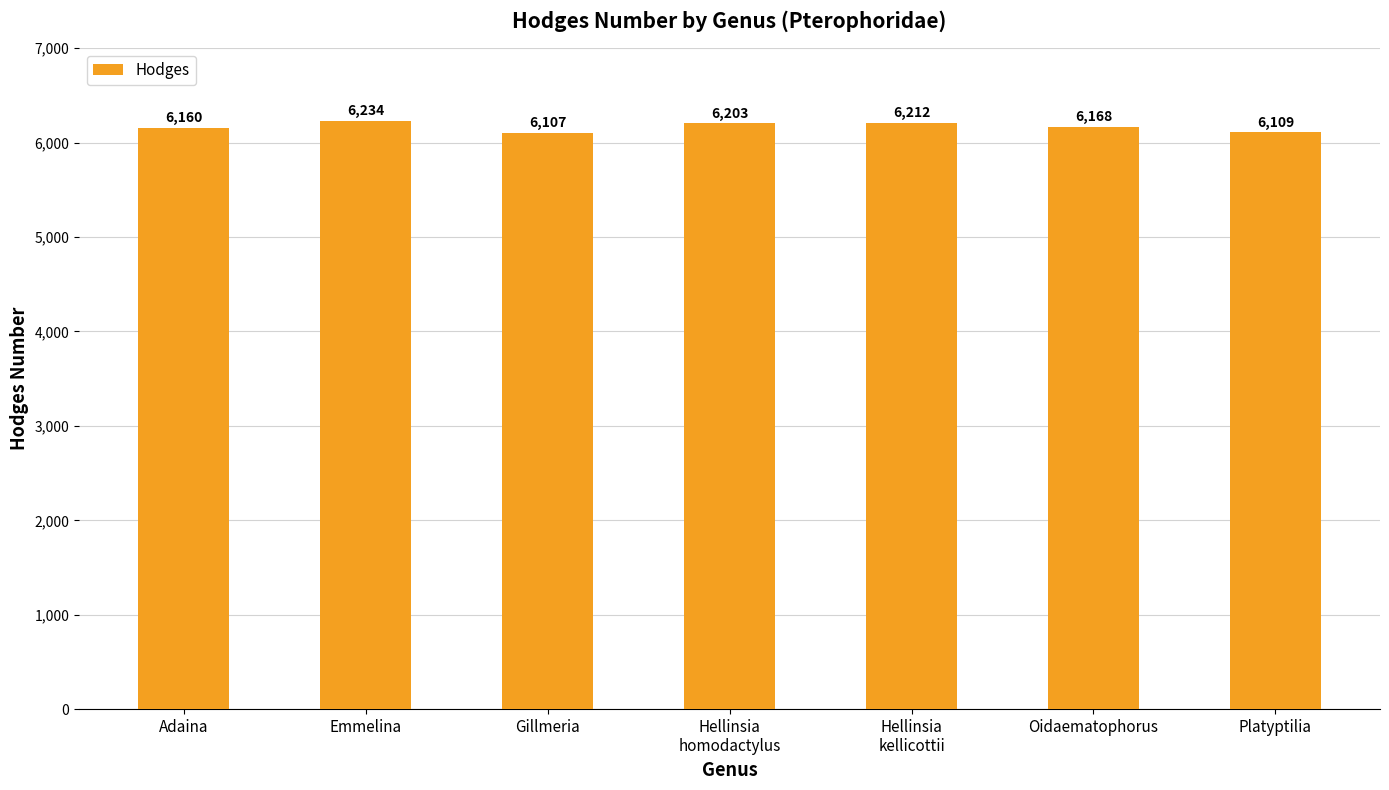

List the labels in order of value, largest first.

Emmelina, Hellinsia
kellicottii, Hellinsia
homodactylus, Oidaematophorus, Adaina, Platyptilia, Gillmeria